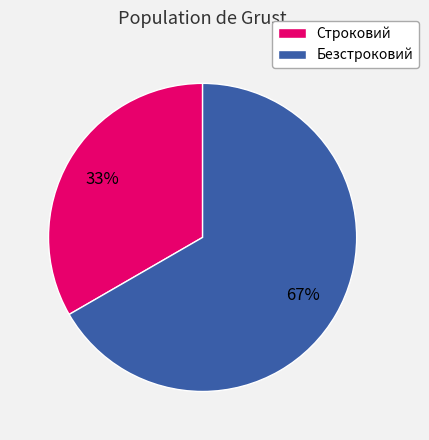

To the nearest percent, what is the combined percentage of Строковий and Безстроковий?

100%